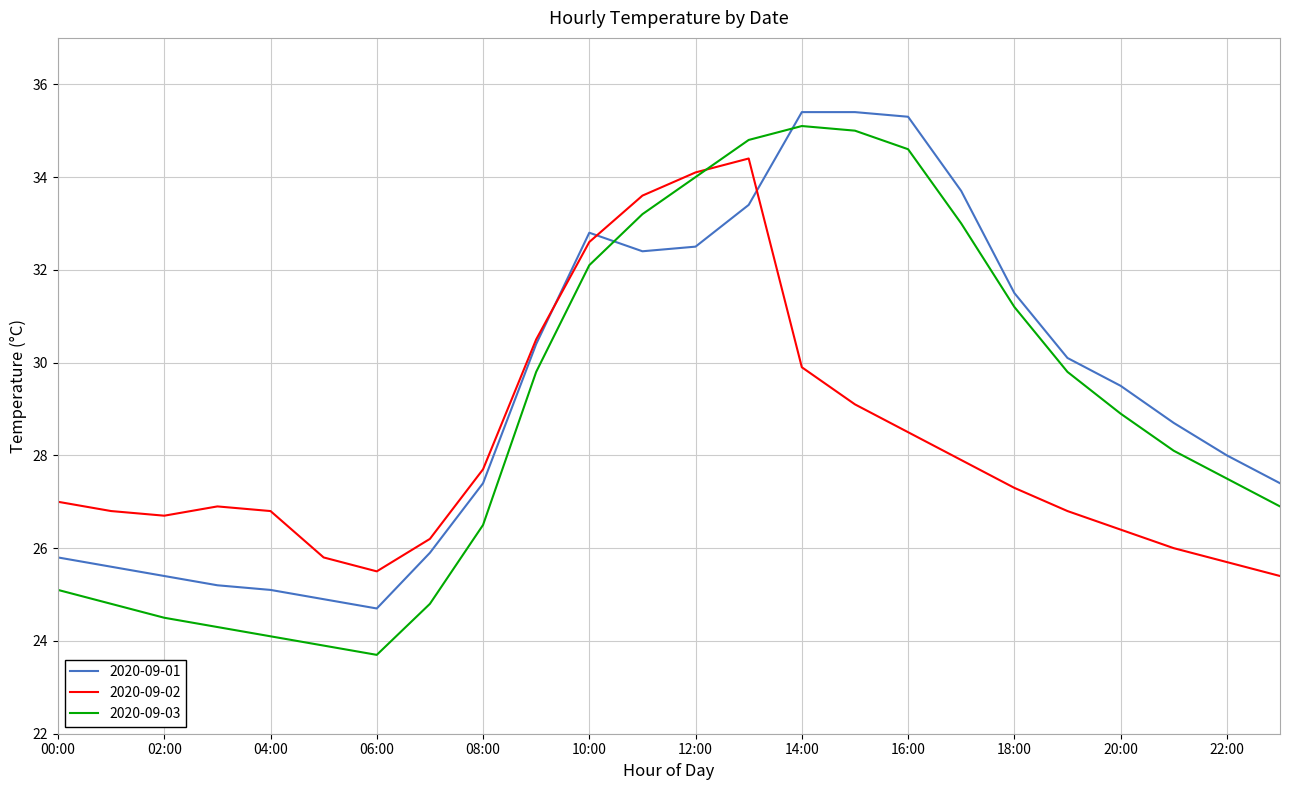

Rank the series by their average value, from lowest to highest.

2020-09-02, 2020-09-03, 2020-09-01